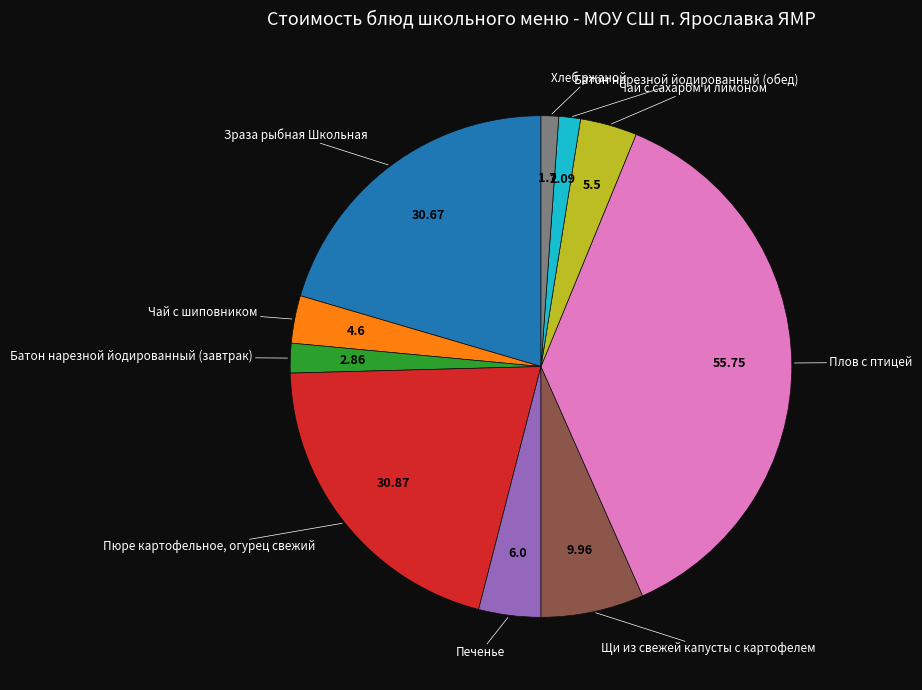

Does any single category account for the majority?

No